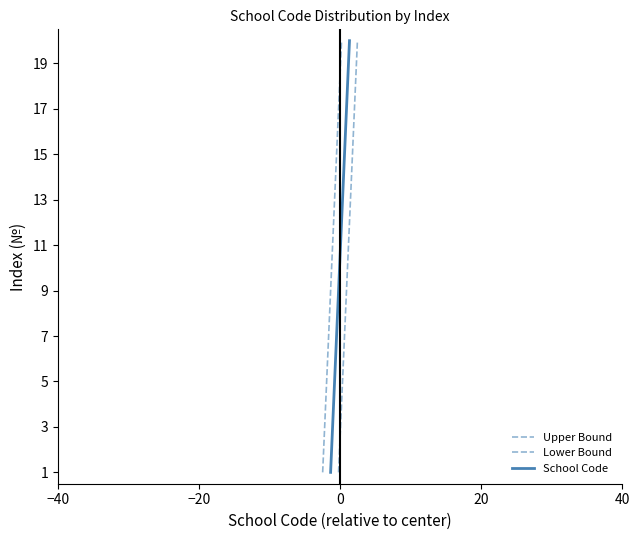

What is the difference between the maximum and second lowest values in the School Code series?

18